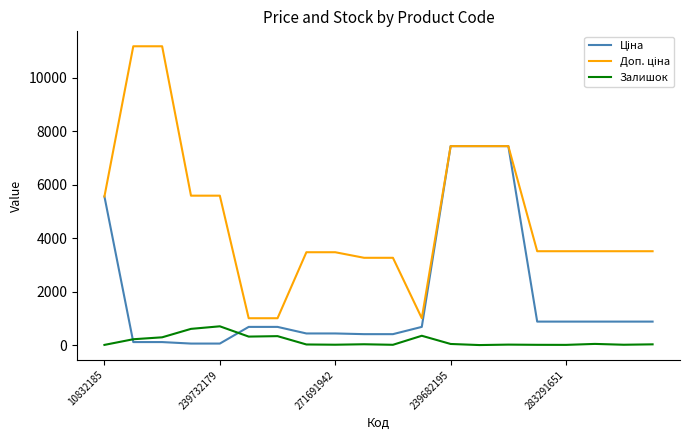

What is the maximum value for Залишок?

702.0